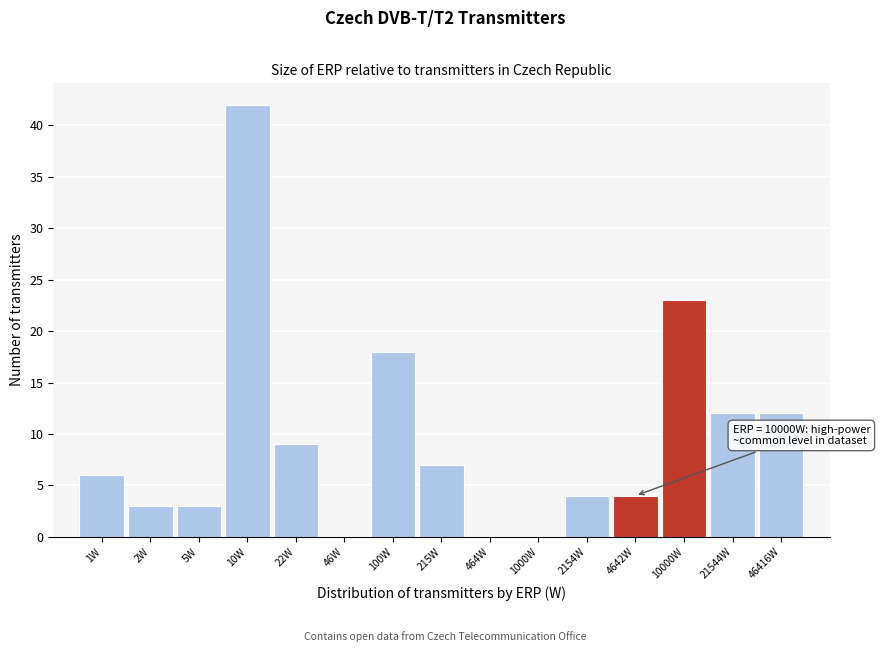

Reading left to right, extract all data points from this chart.

1W=6	2W=3	5W=3	10W=42	22W=9	46W=0	100W=18	215W=7	464W=0	1000W=0	2154W=4	4642W=4	10000W=23	21544W=12	46416W=12